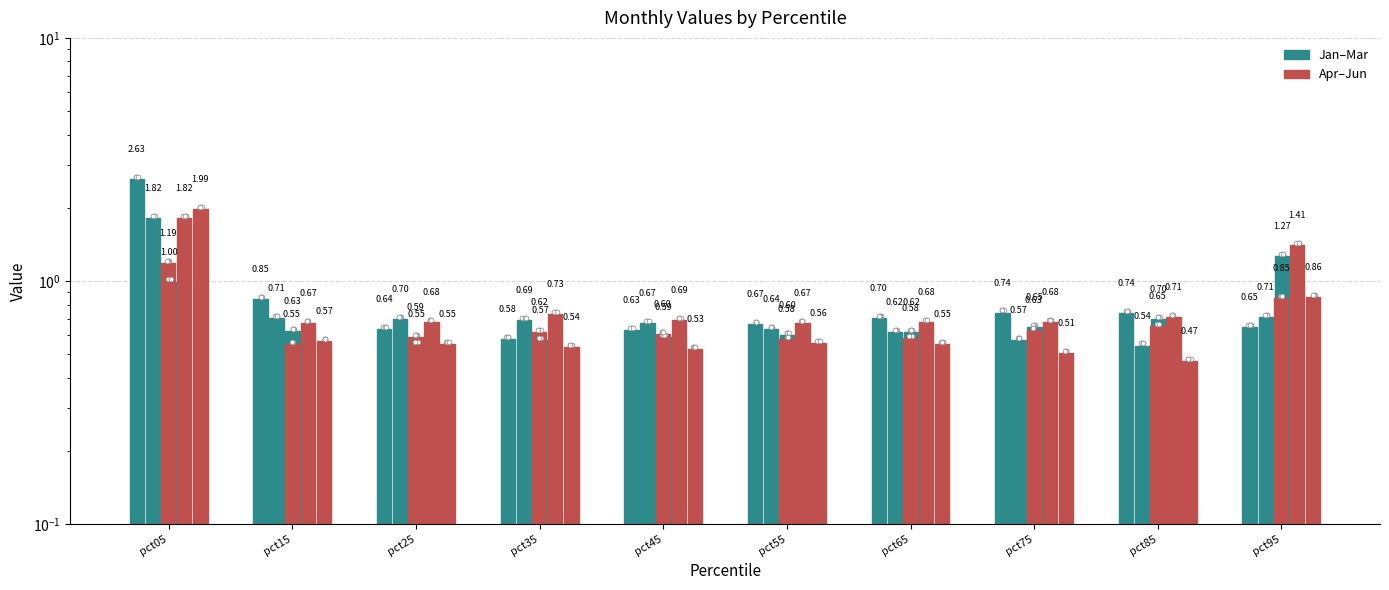

At how many categories does at least one series exceed 1?

2